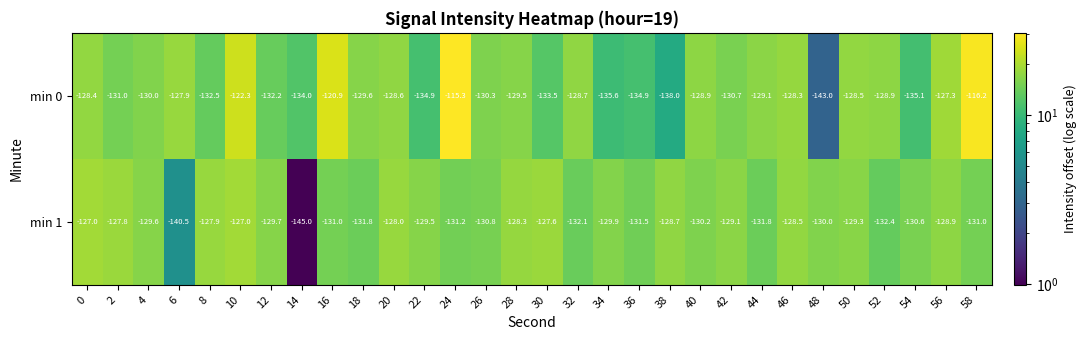

At which category is the sum across all series the highest?

24